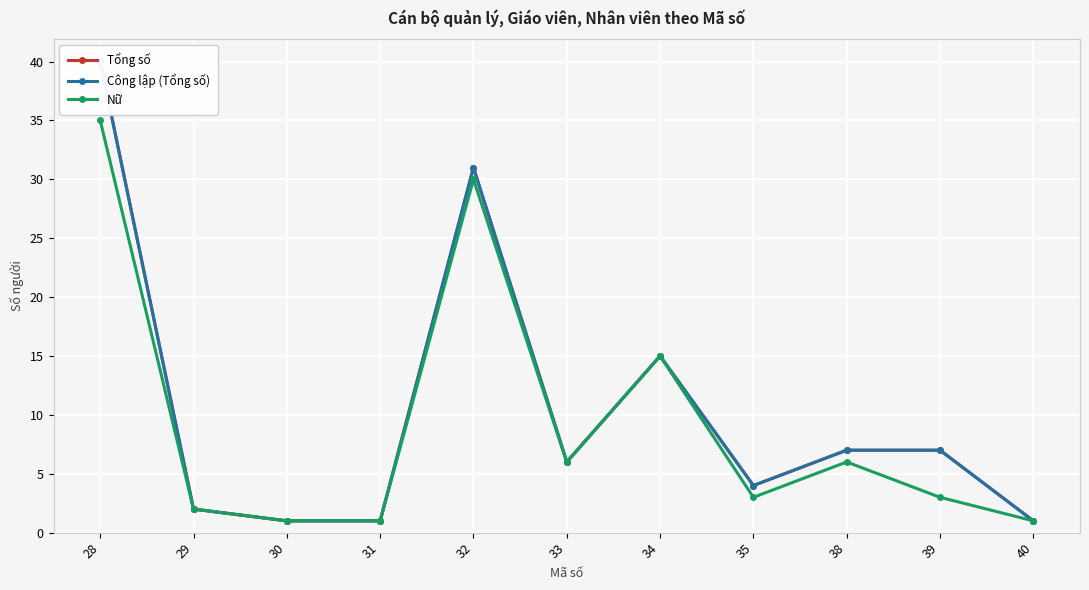

Is the value of Công lập (Tổng số) at 40 greater than the value of Nữ at 39?

No